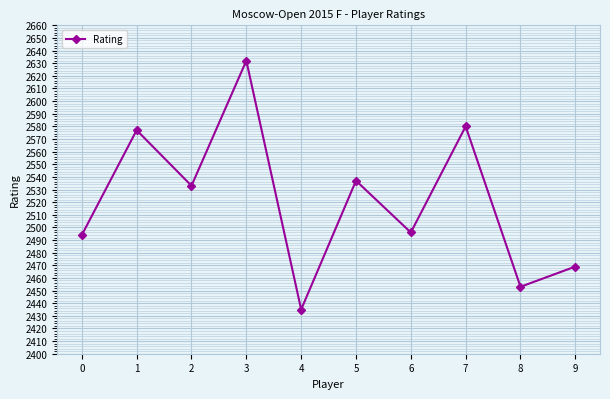

What is the difference between the maximum and second lowest values?

179